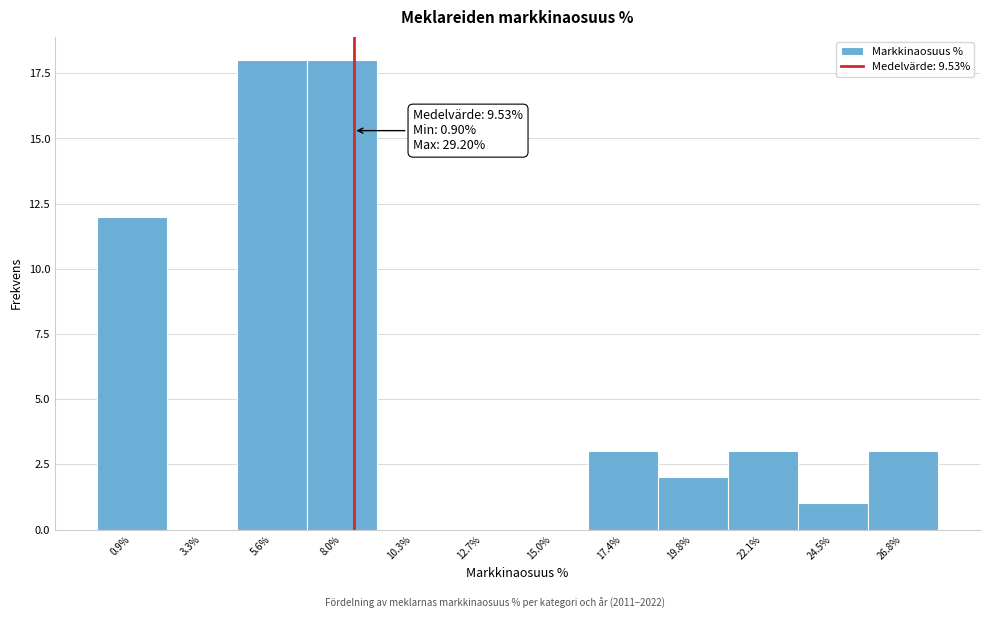

Reading left to right, what are all the values shown in this chart?

0.9%=12	3.3%=0	5.6%=18	8.0%=18	10.3%=0	12.7%=0	15.0%=0	17.4%=3	19.8%=2	22.1%=3	24.5%=1	26.8%=3